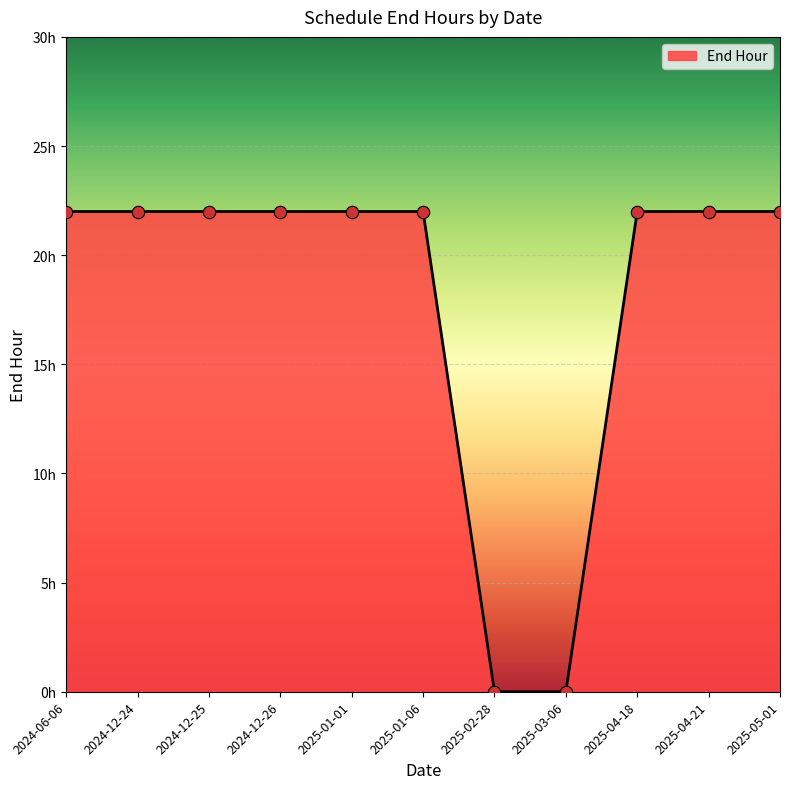

Approximately how many times larger is the value at 2025-04-18 compared to 2024-12-25?

1.0